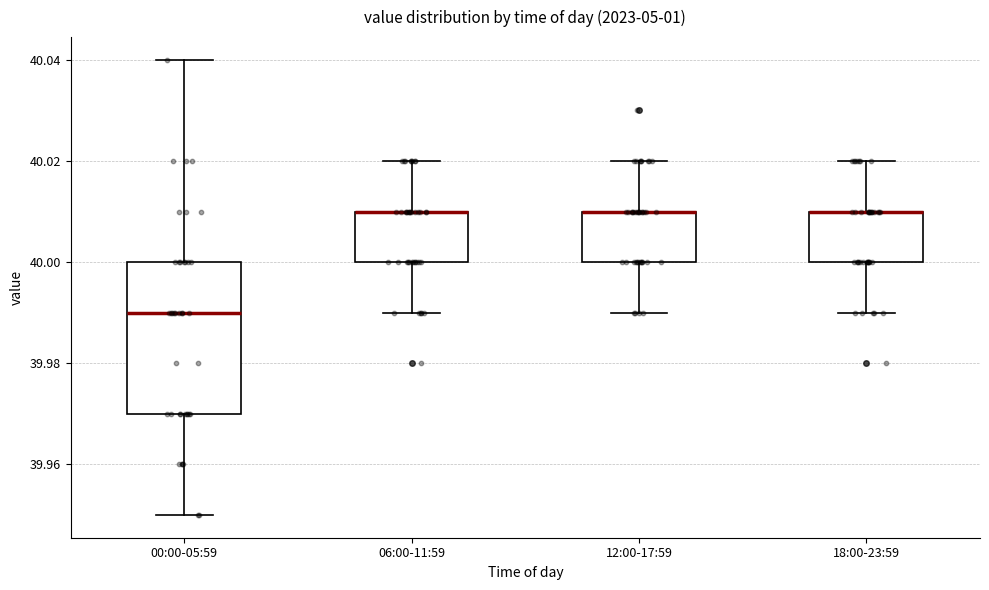

Where is the upper edge of the box for 06:00-11:59 on the y-axis? The values are not printed on the chart, so give them approximately, as read against the axis.

40.01